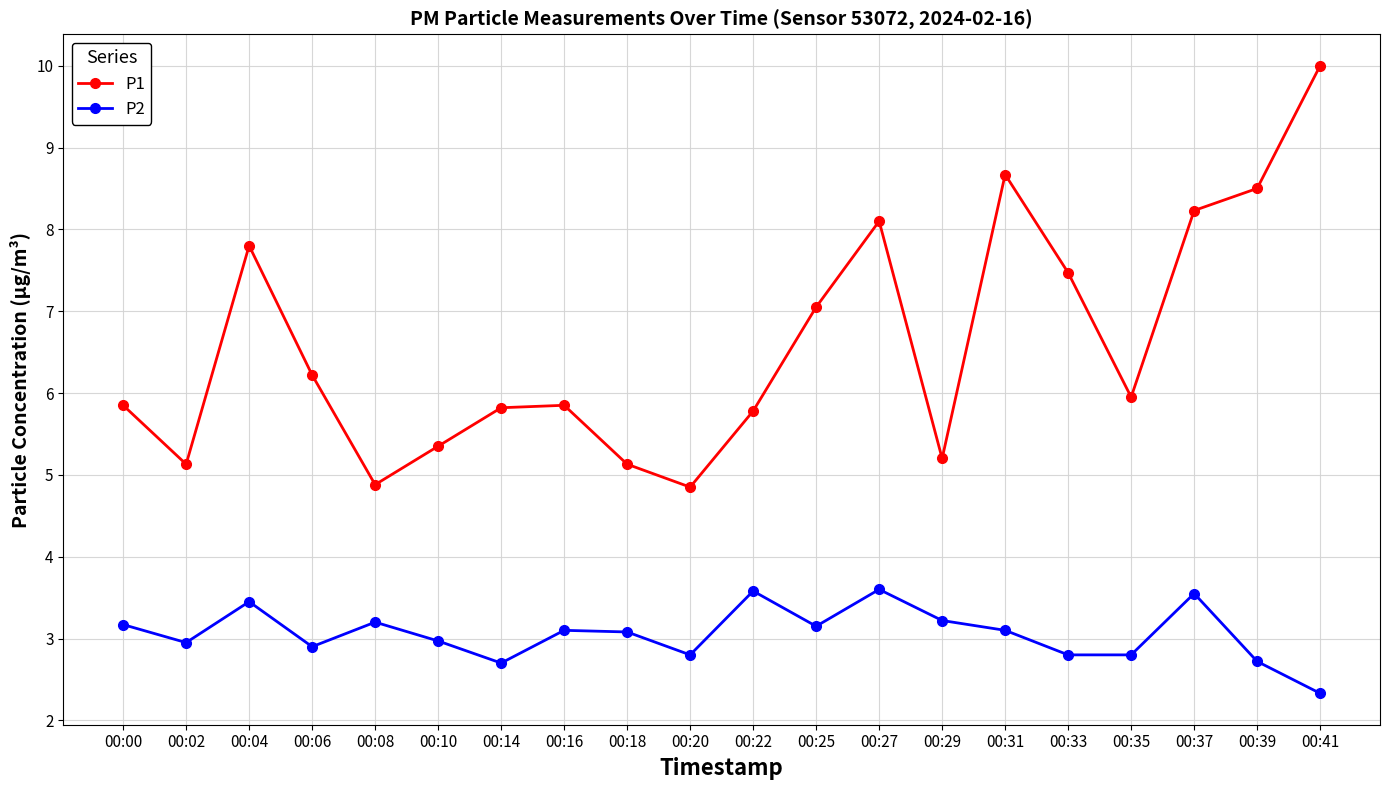

Which series has the largest total across all categories?

P1